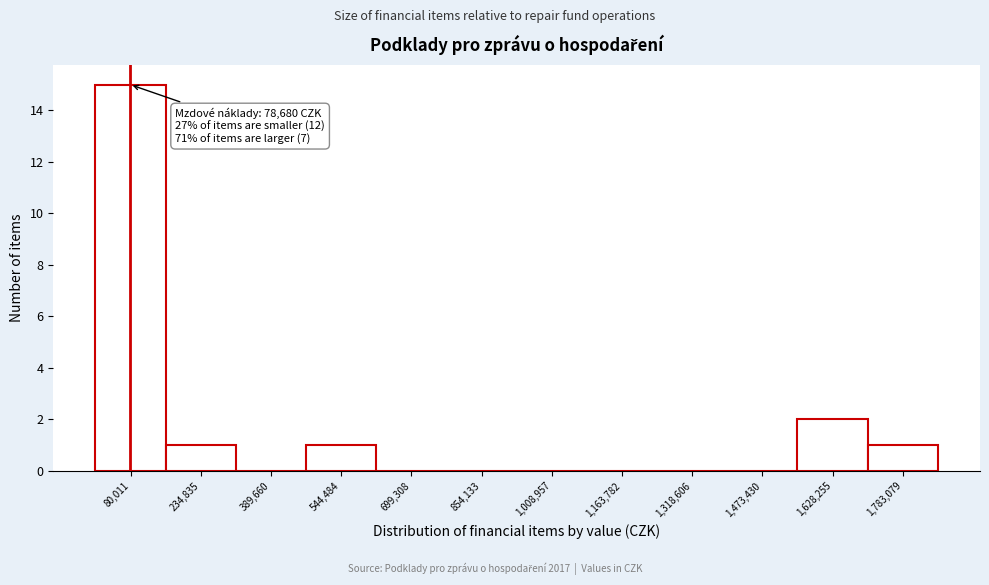

Over which range of the x-axis is the bar tallest?

0 to 160000